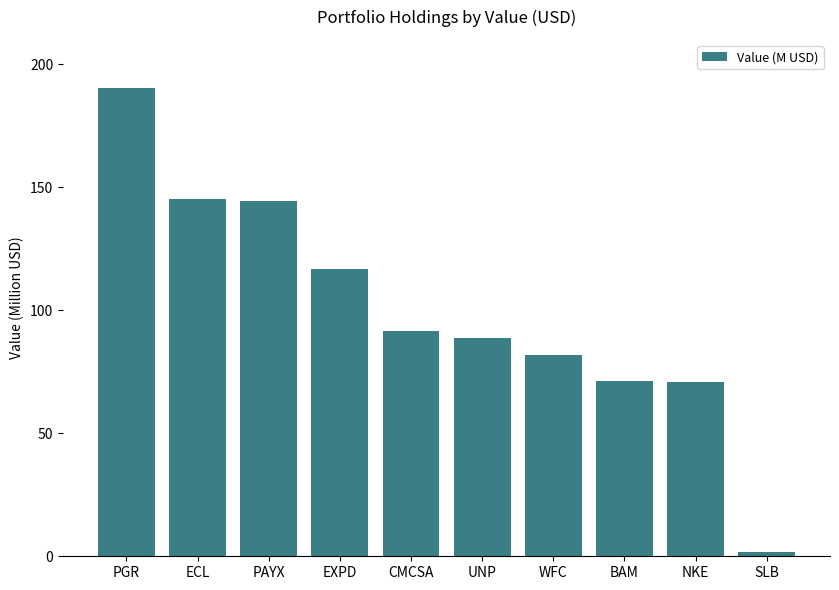

What is the value of the 4th bar from the left?

116.8